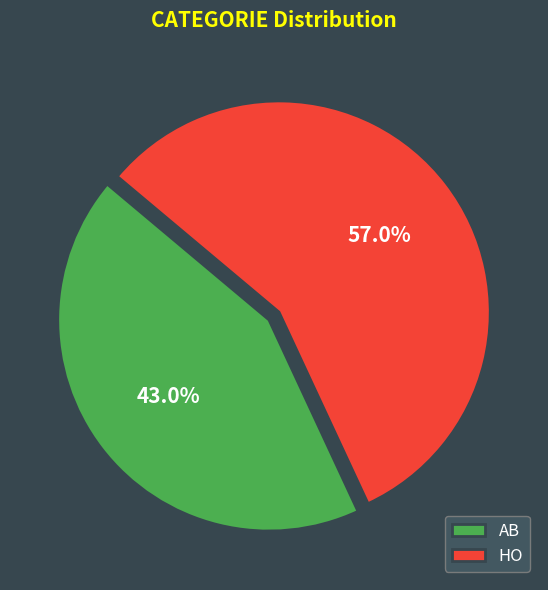

Which category has the smallest portion of the pie?

AB